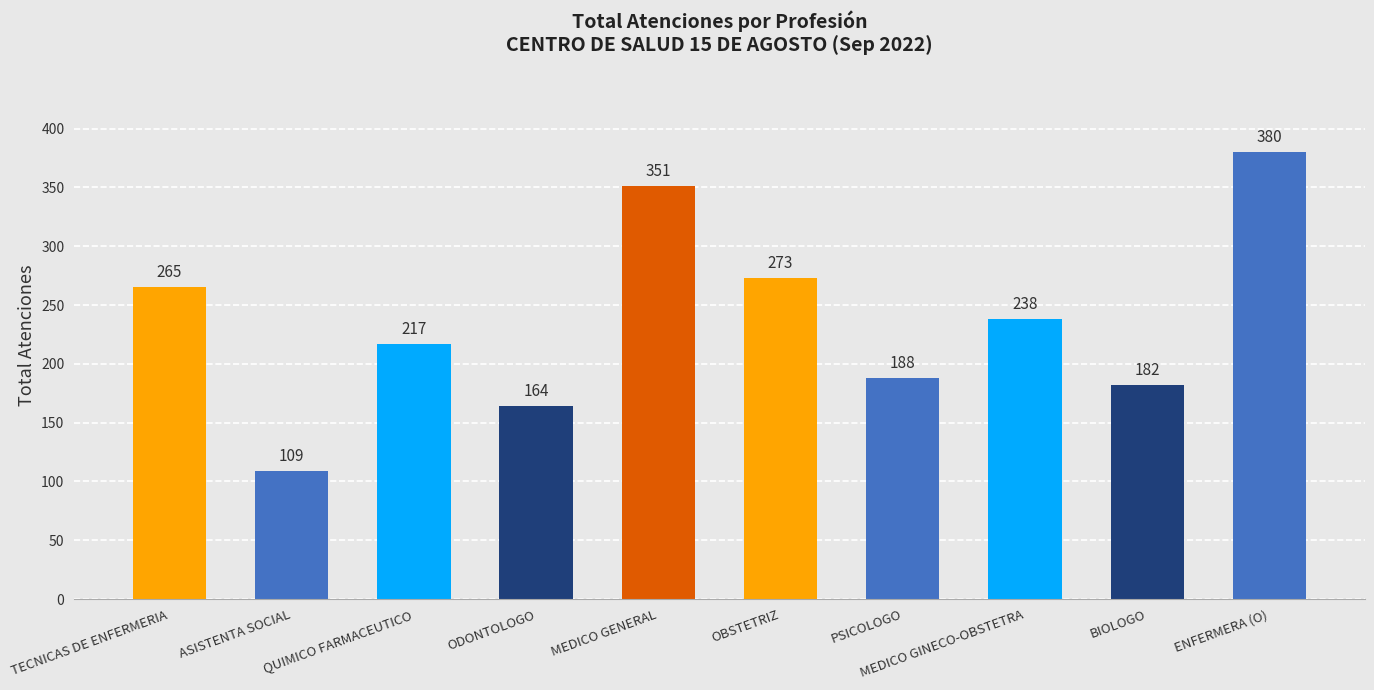

What is the value of the 10th bar from the left?

380